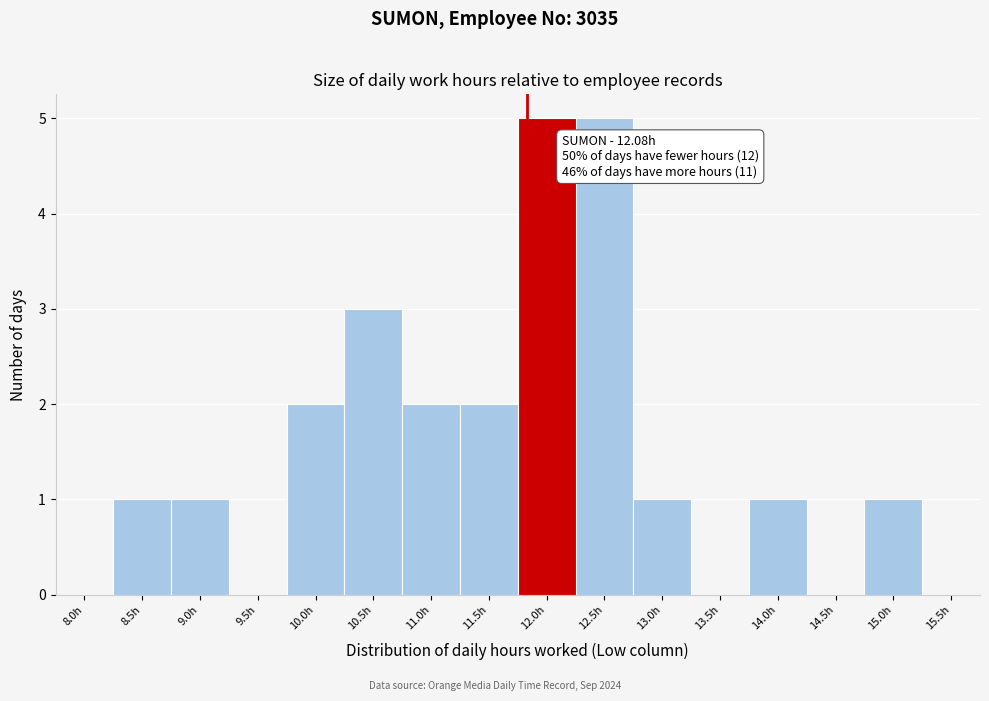

Reading right to left, list all the values displayed in this chart.

15.5h=0	15.0h=1	14.5h=0	14.0h=1	13.5h=0	13.0h=1	12.5h=5	12.0h=5	11.5h=2	11.0h=2	10.5h=3	10.0h=2	9.5h=0	9.0h=1	8.5h=1	8.0h=0